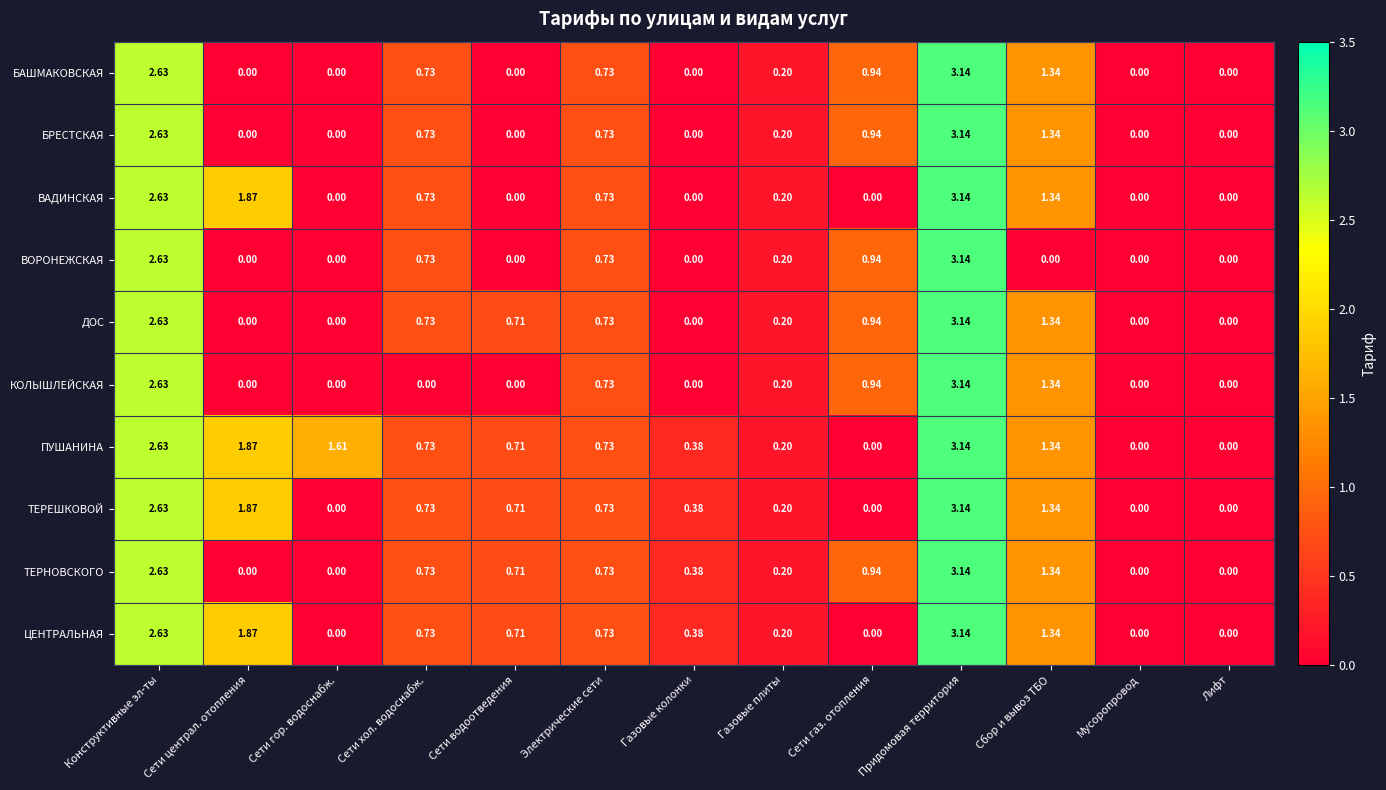

At which label does БРЕСТСКАЯ reach its peak?

Придомовая территория